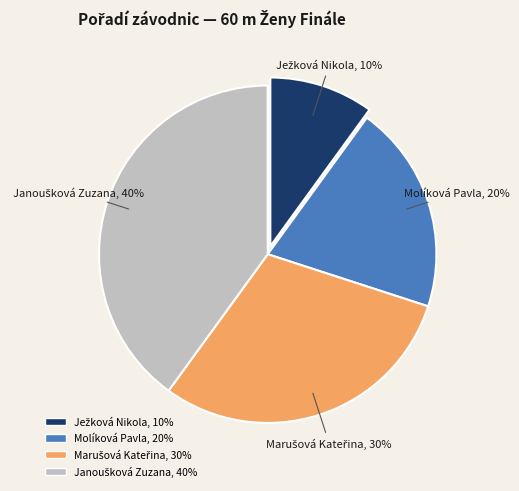

To the nearest percent, what portion does Molíková Pavla represent?

20%